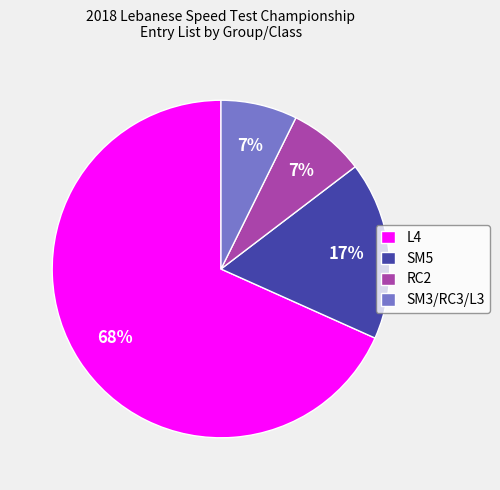

What percentage is the SM3/RC3/L3 slice, to the nearest percent?

7%